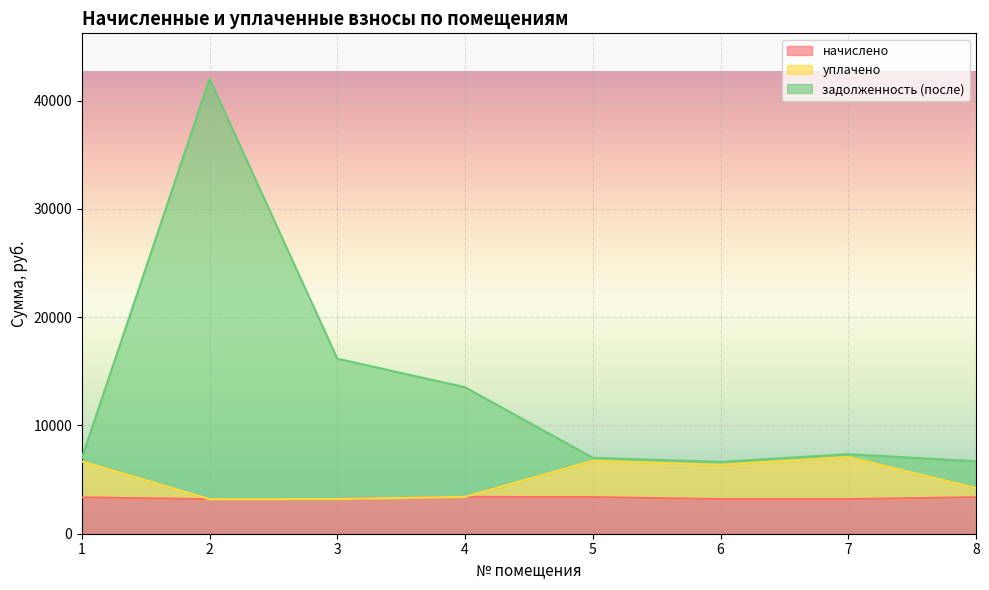

At which label is начислено closest to 3300?

1